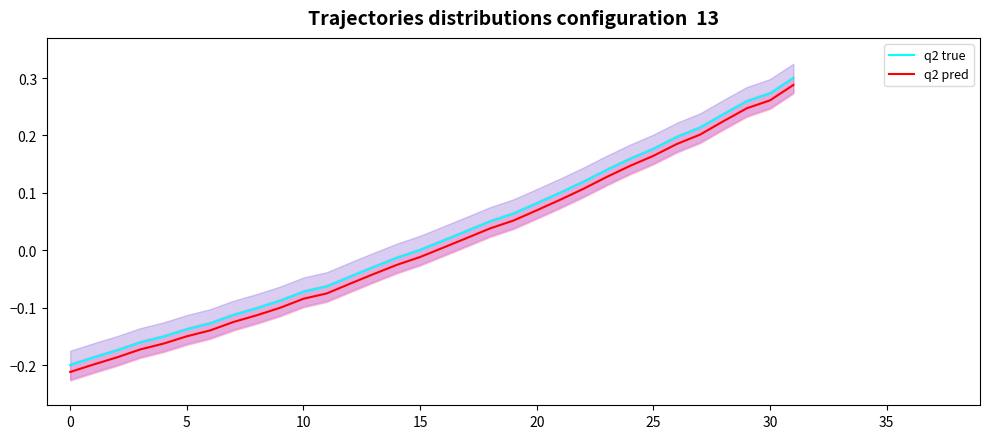

True or false: q2 true and q2 pred cross at least once.

False